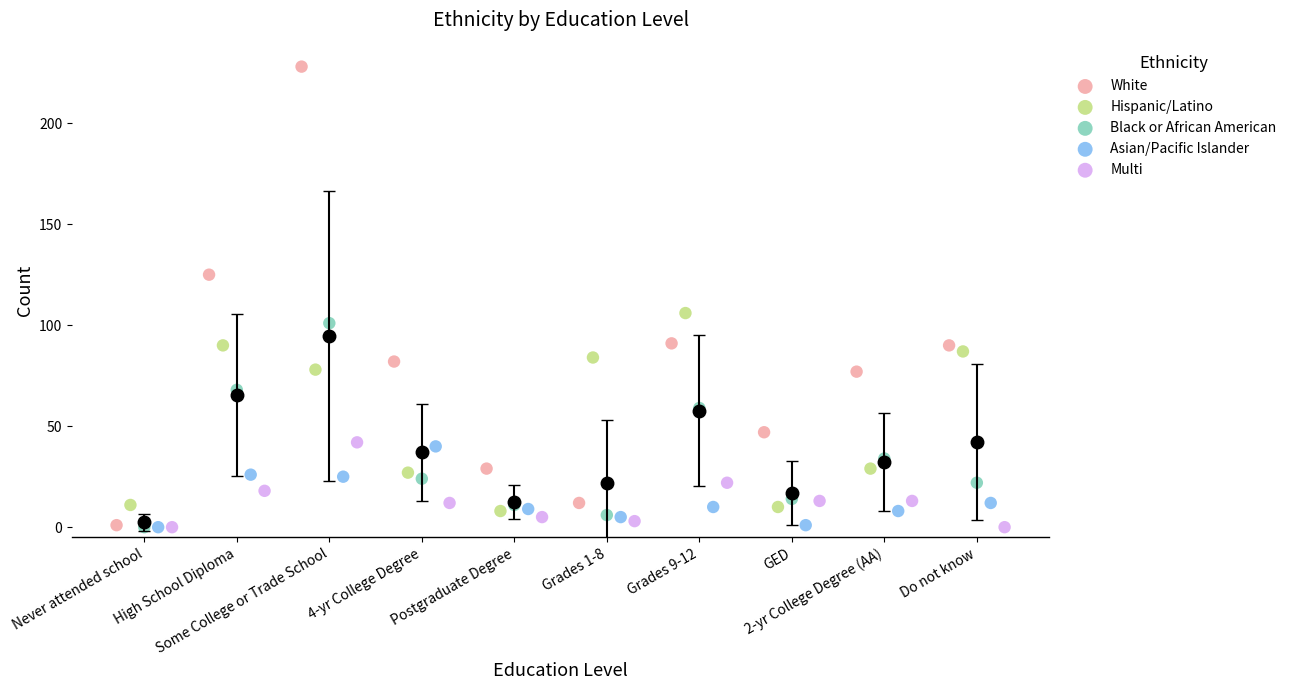

Which series contains the highest Y value?

White